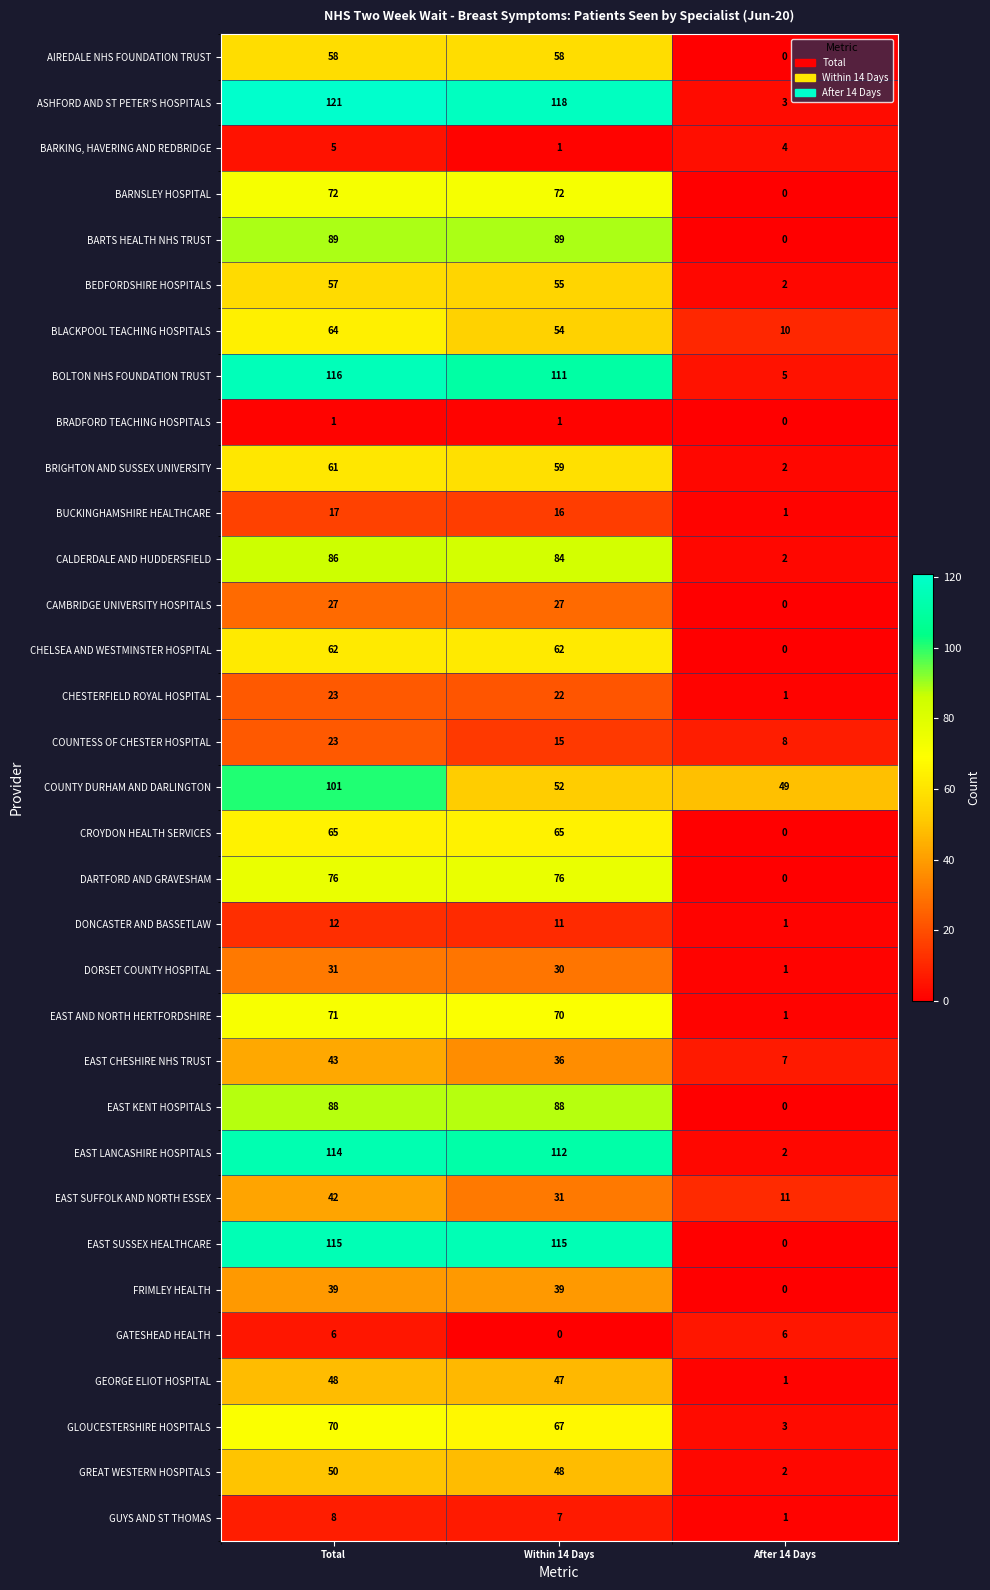

At which label does EAST AND NORTH HERTFORDSHIRE reach its minimum?

After 14 Days